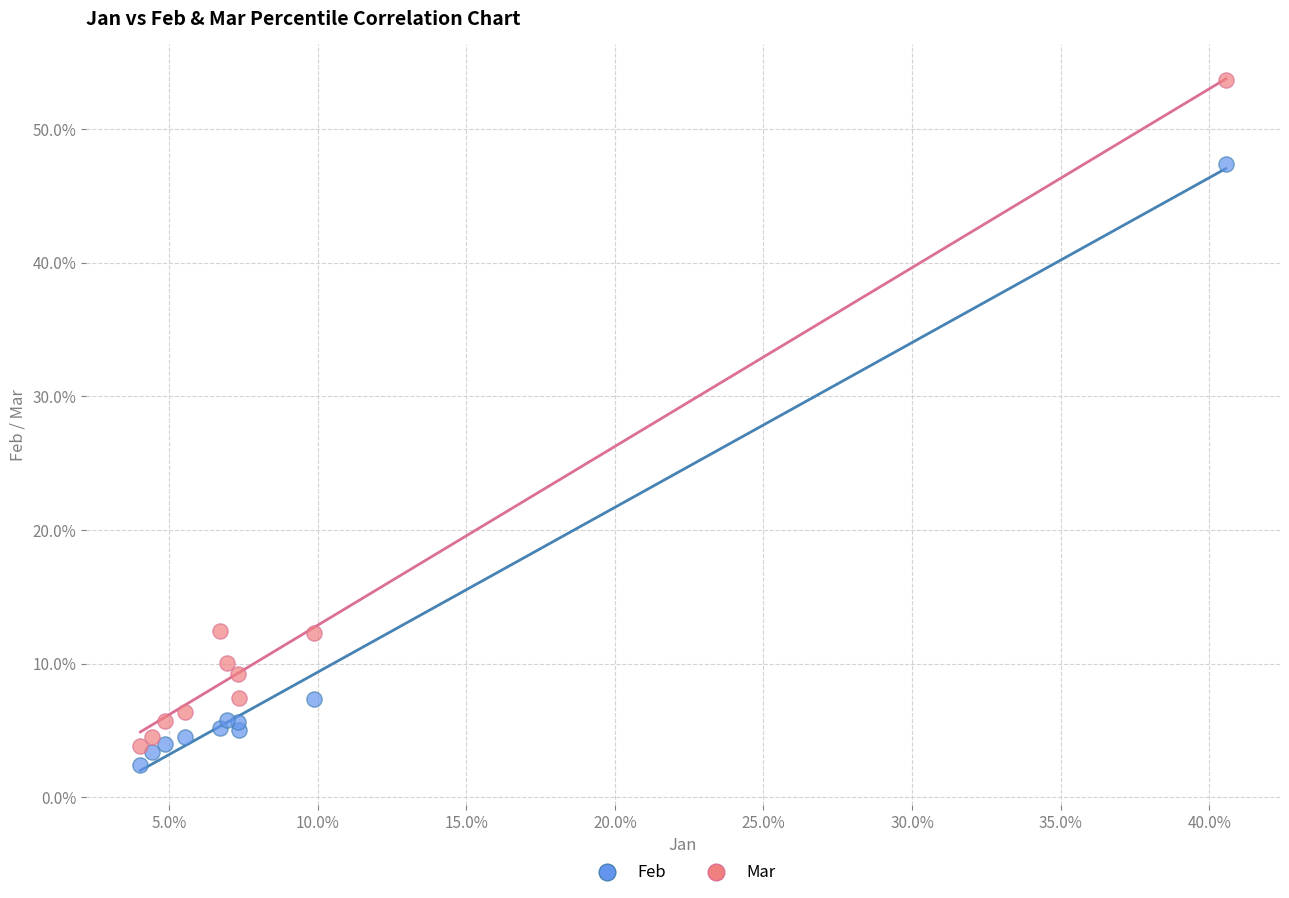

What are all the series names shown in the legend?

Feb, Mar